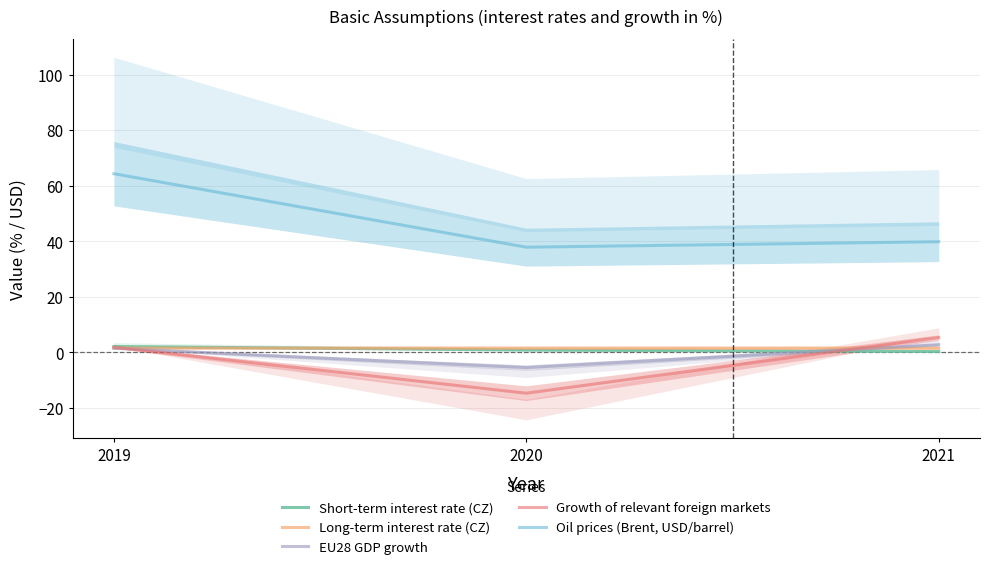

What is the value of the Growth of relevant foreign markets point at the 3rd from the left?

5.4